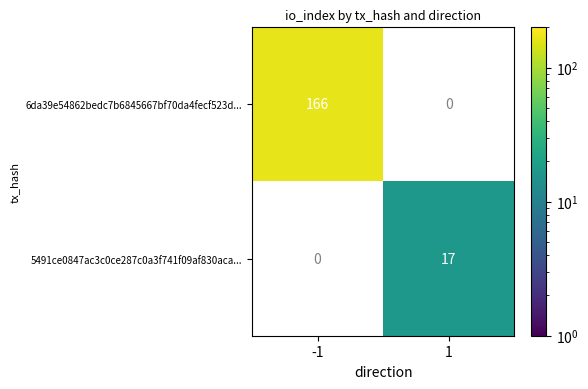

What is the greatest value displayed?

166.0